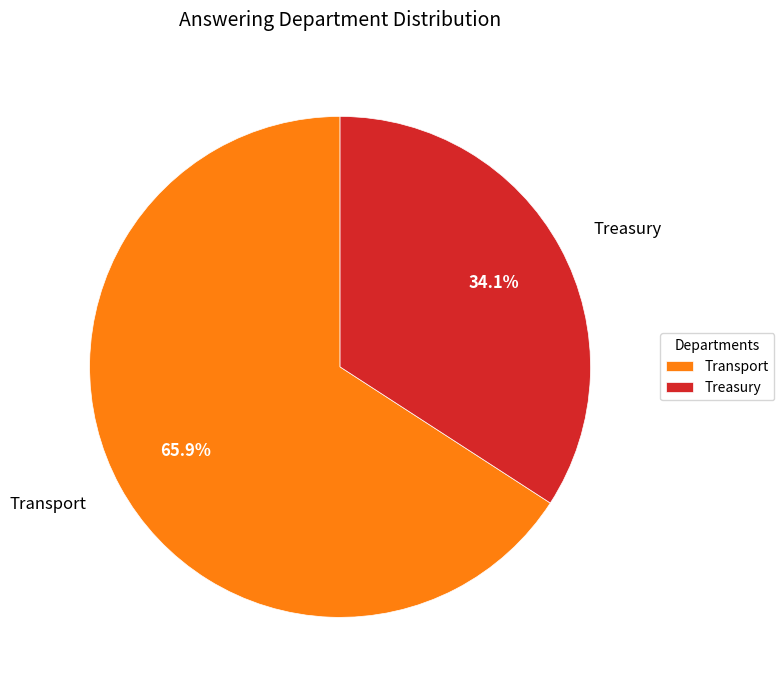

Which category accounts for the majority?

Transport